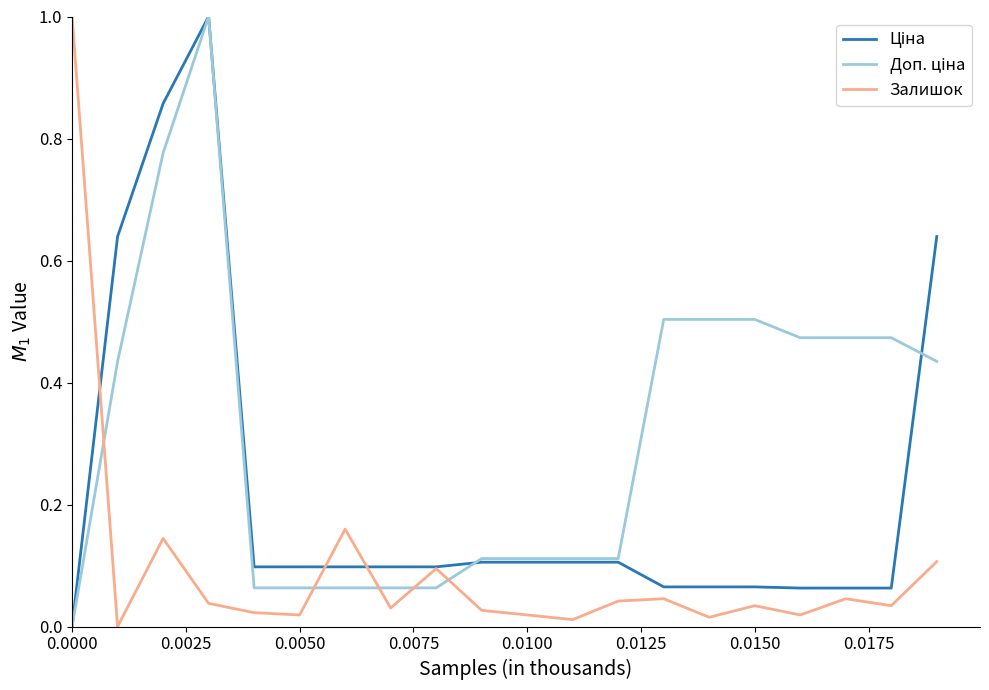

What is the greatest value displayed?

1.0